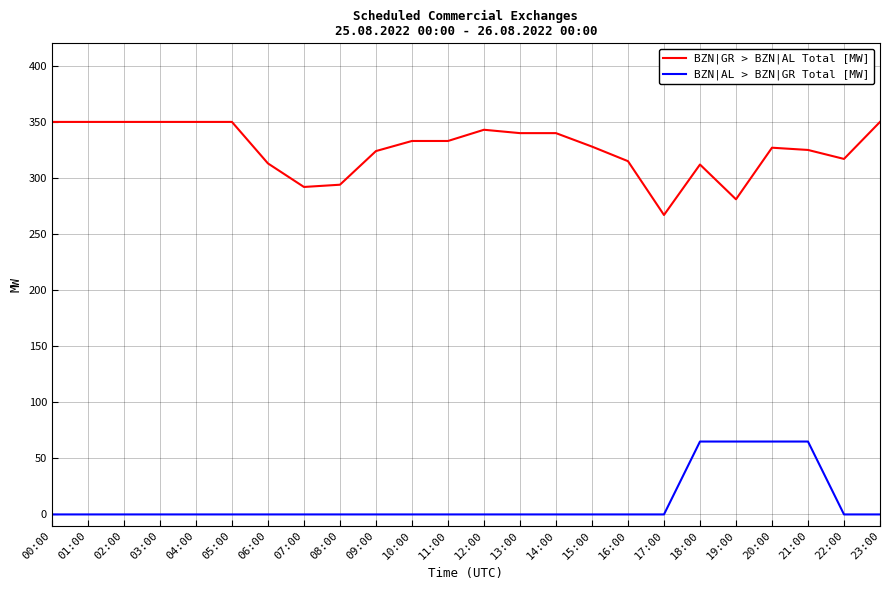

Rank the series by their maximum value, from highest to lowest.

BZN|GR > BZN|AL Total [MW], BZN|AL > BZN|GR Total [MW]